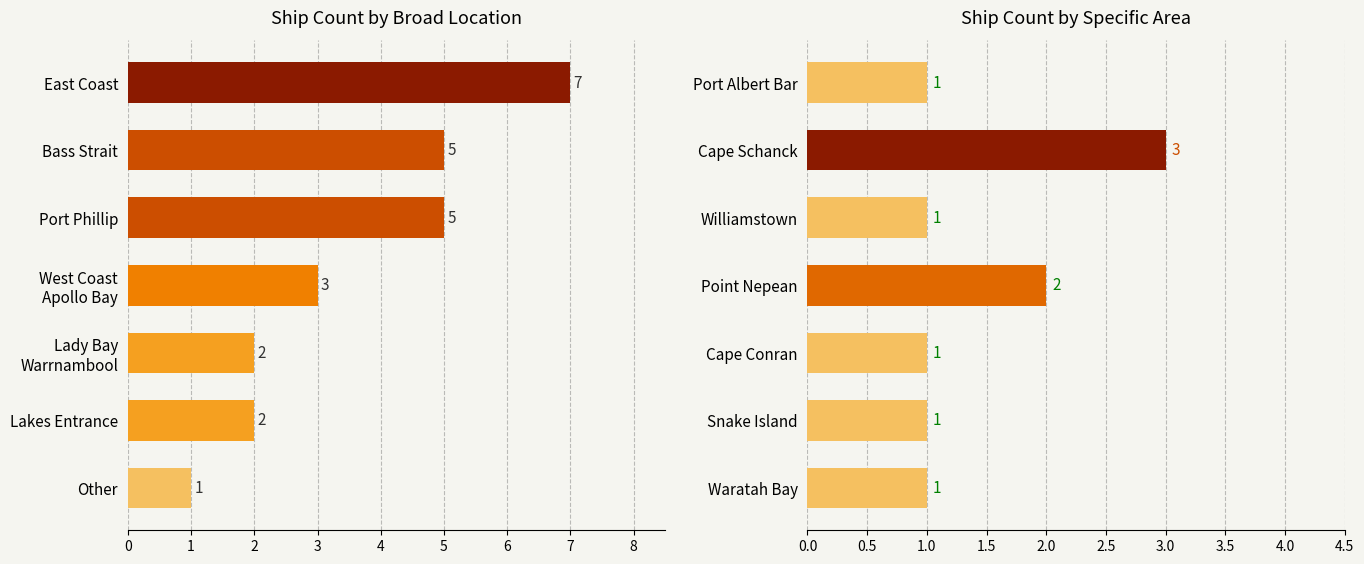

Which has a higher value, Point Nepean or Cape Conran?

Point Nepean